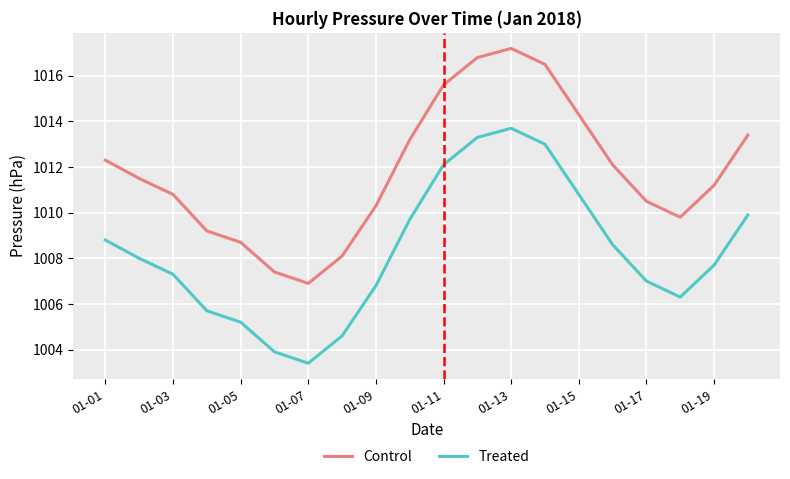

What are all the series names shown in the legend?

Control, Treated